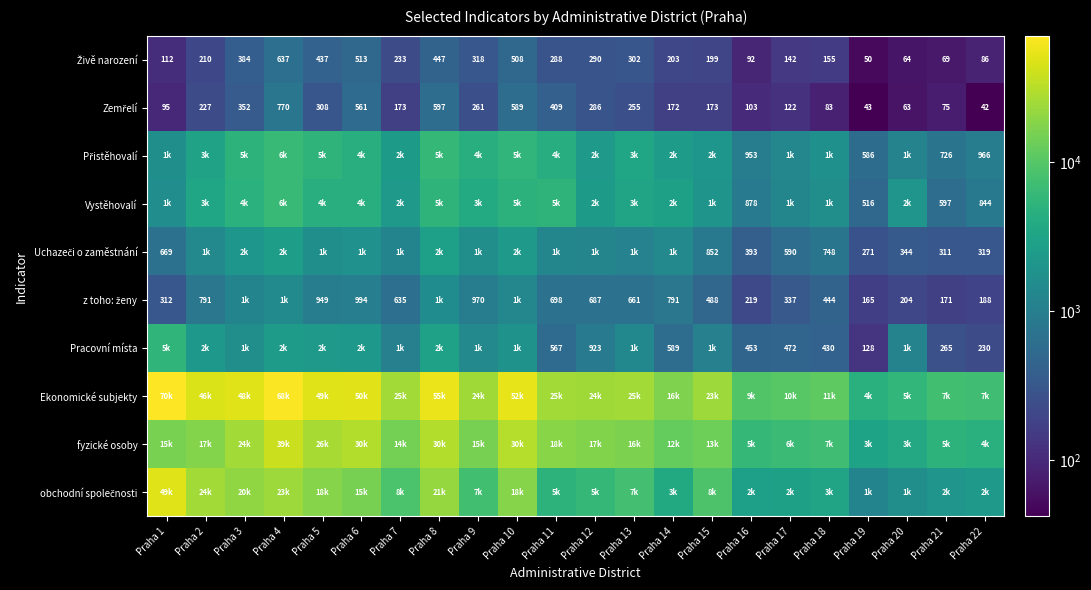

What is the sum of the Uchazeči o zaměstnání values at Praha 22 and Praha 19?

590